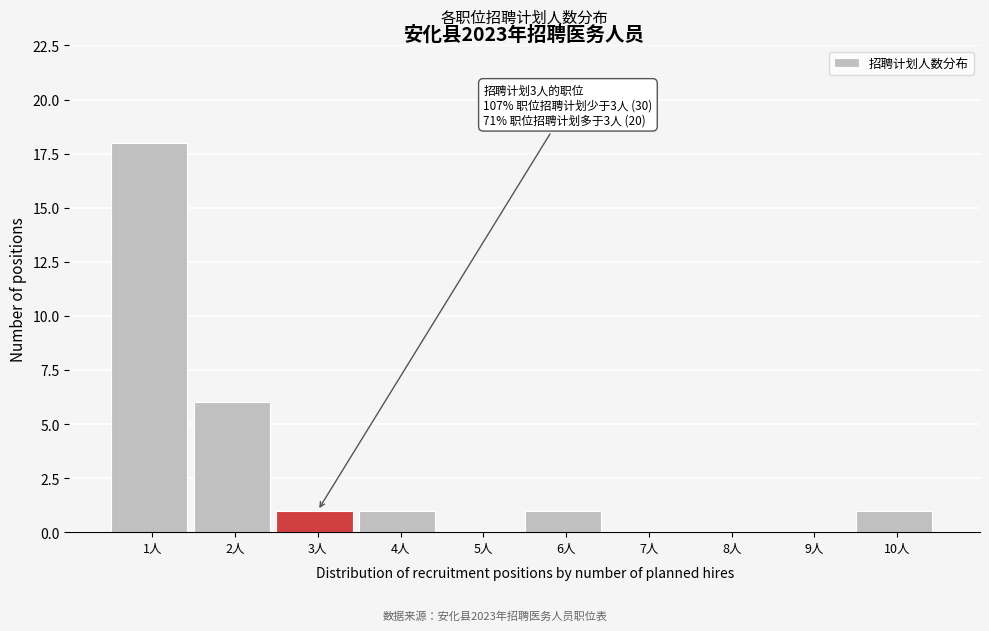

Reading right to left, extract all data points from this chart.

10人=1	9人=0	8人=0	7人=0	6人=1	5人=0	4人=1	3人=1	2人=6	1人=18